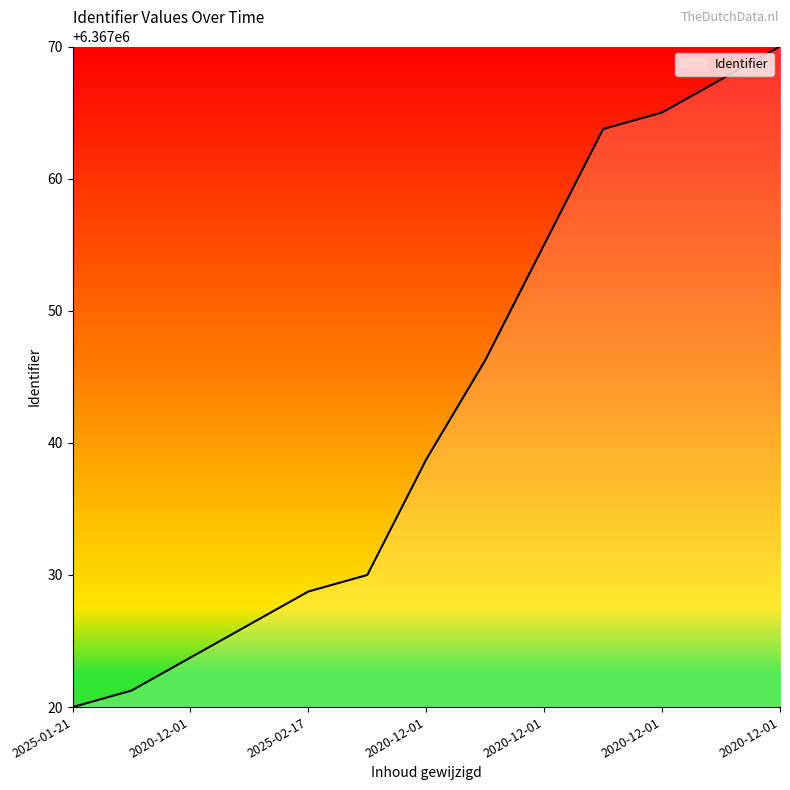

What is the difference between the maximum and minimum values?

50.0